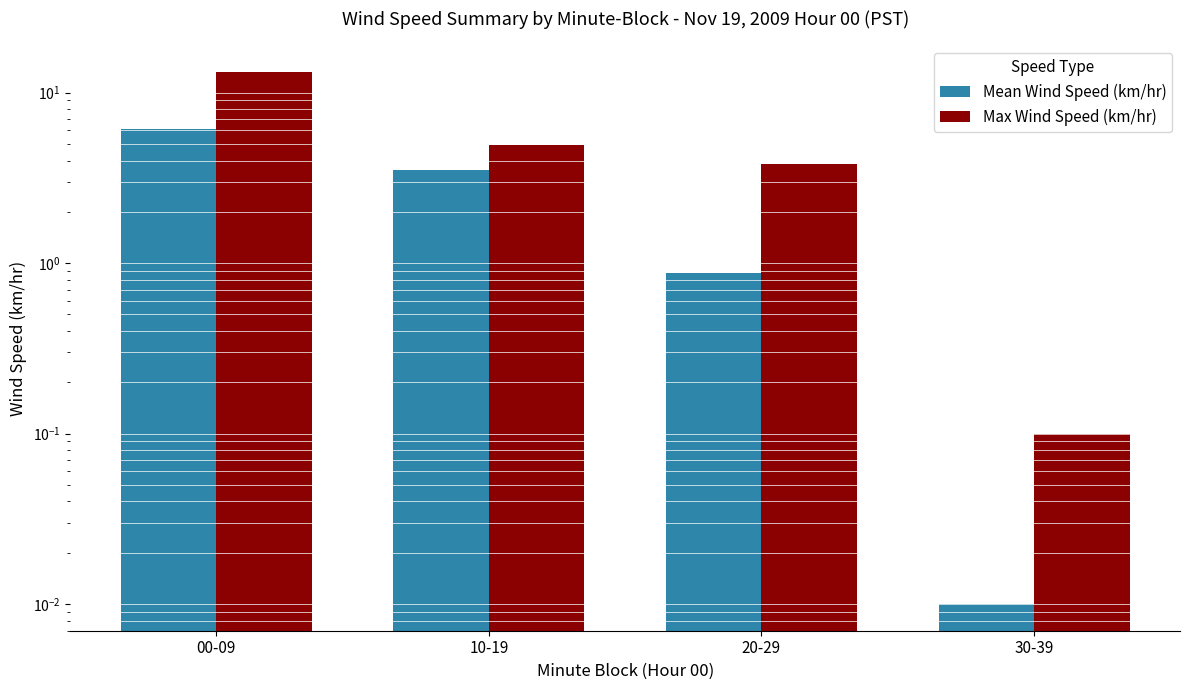

At which label does Max Wind Speed (km/hr) reach its peak?

00-09